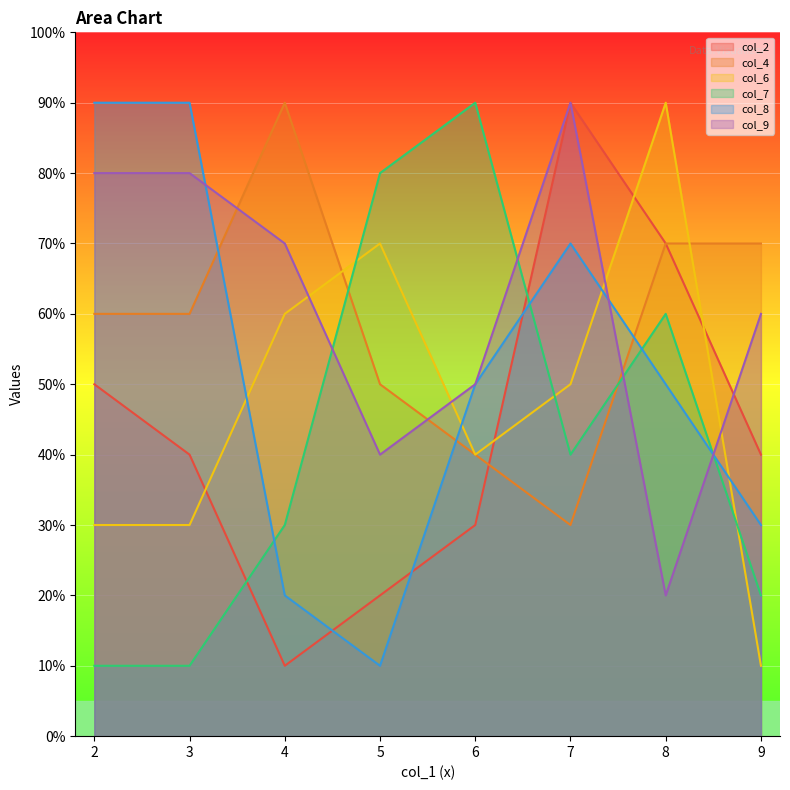

How many times do col_2 and col_4 cross each other?

1